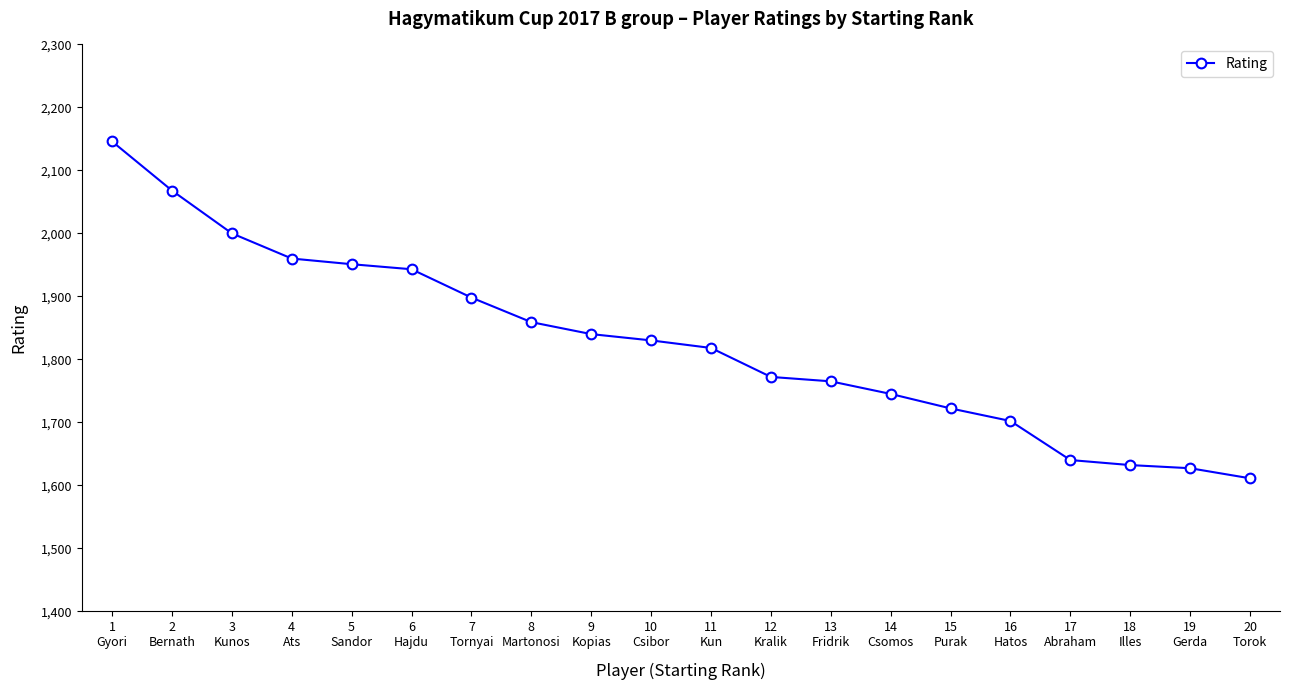

The value at 9
Kopias is 3055. True or false?

False